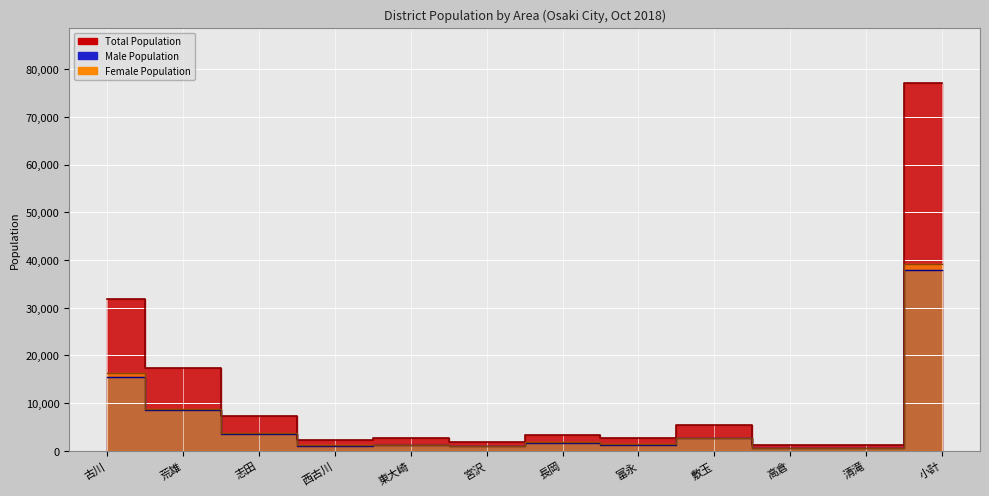

What is the maximum value shown in the chart?

77117